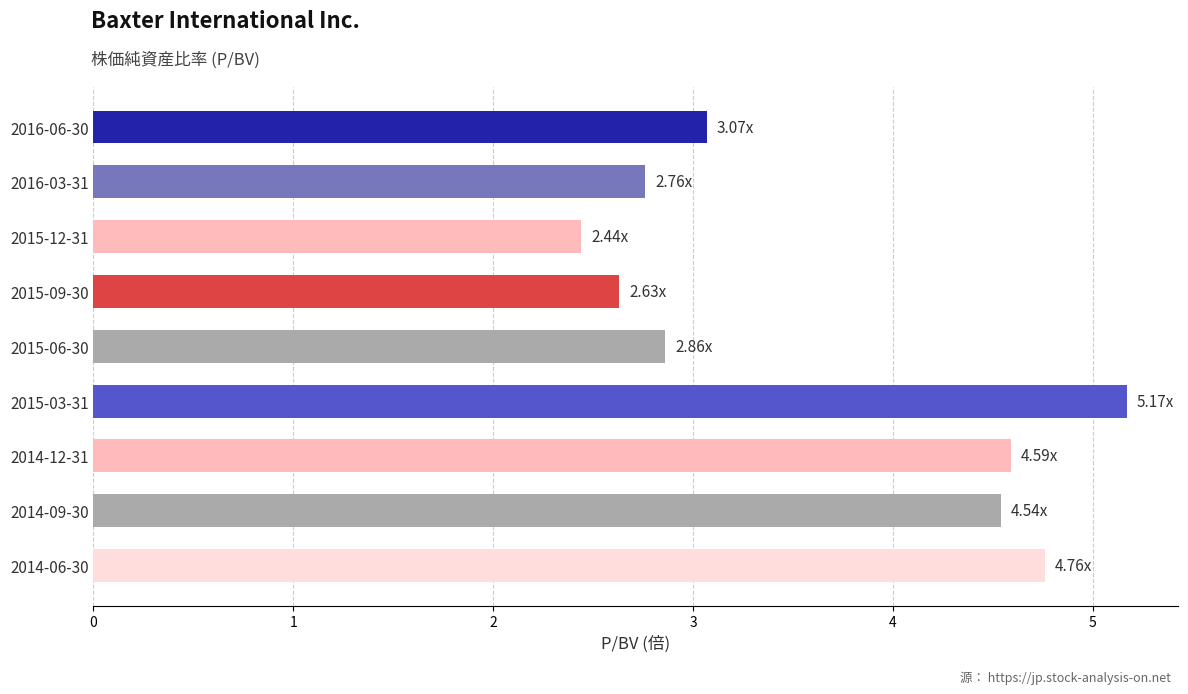

What is the difference between the second highest and minimum values?

2.3